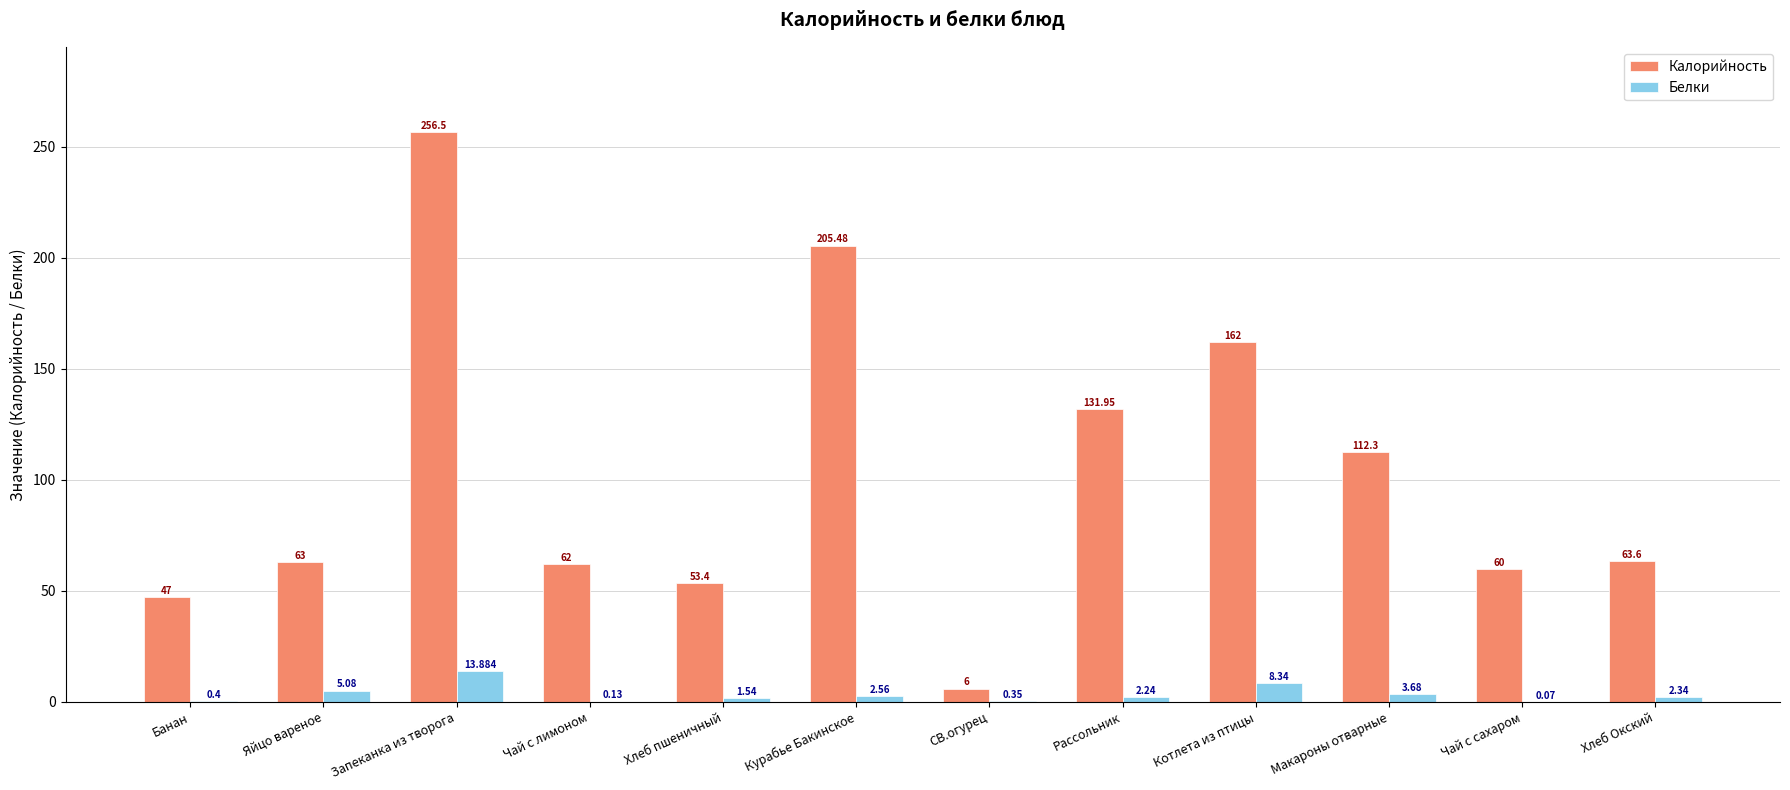

How many distinct data groups are displayed?

2